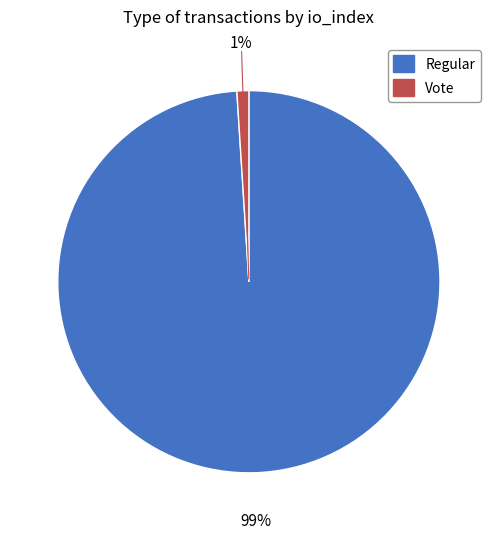

Does any single category account for the majority?

Yes